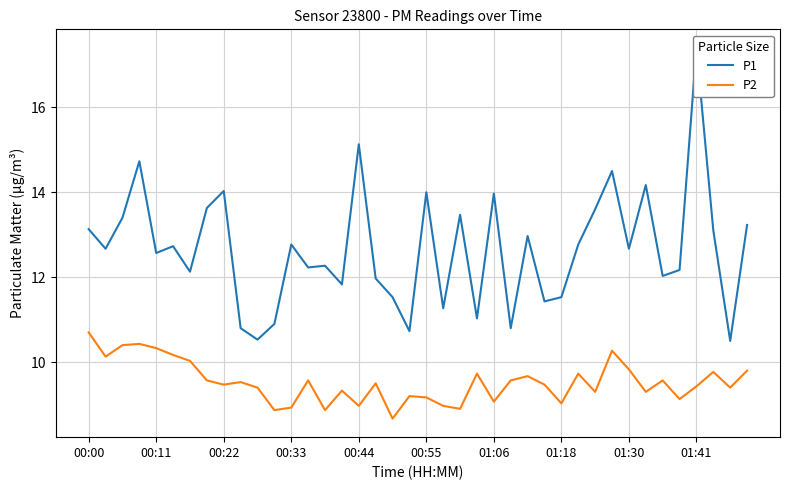

True or false: P2 and P1 intersect in this chart.

False